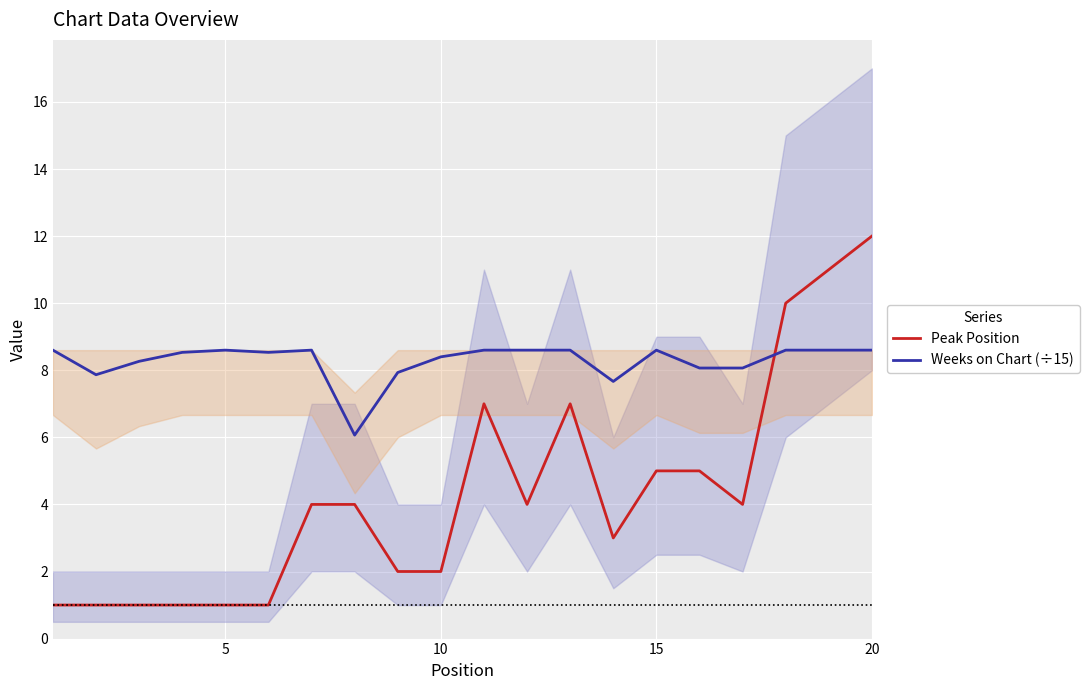

How many intersections are there between Peak Position and Weeks on Chart (÷15)?

1